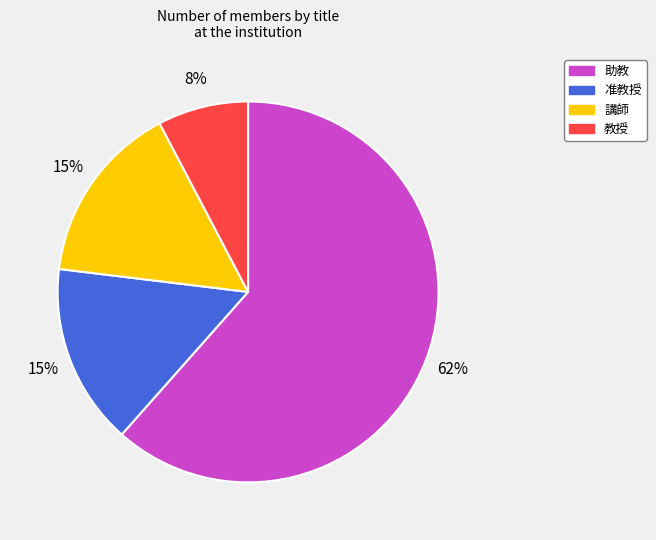

To the nearest percent, what is the difference between the largest and smallest slice percentages?

54%